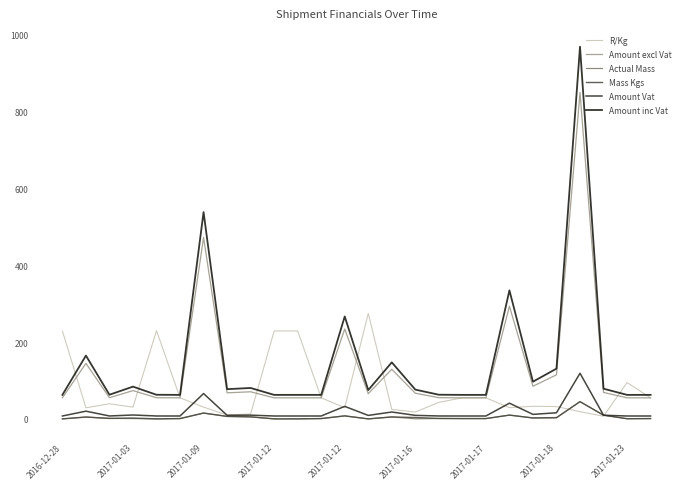

Reading left to right, list all the values displayed in this chart.

R/Kg: 228.8	29.0	39.5	30.7	229.8	54.9	30.8	10.3	13.0	228.8	228.8	54.9	29.2	274.4	24.8	17.9	43.2	54.9	54.9	29.3	33.0	32.2	18.9	7.1	94.7	54.9
Amount excl Vat: 54.9	144.5	55.3	73.7	55.1	54.9	471.9	68.0	70.7	54.9	54.9	54.9	233.8	65.9	129.1	66.9	55.3	54.9	54.9	293.3	85.0	114.8	849.1	69.0	54.9	54.9
Actual Mass: 0.1	5.0	1.4	1.0	0.1	1.0	15.3	6.6	5.4	0.1	0.2	1.0	8.0	0.1	5.2	0.4	1.1	1.0	1.0	10.0	2.6	2.8	45.0	9.8	0.6	1.0
Mass Kgs: 0.2	5.0	1.4	2.4	0.2	1.0	15.3	6.6	5.4	0.2	0.2	1.0	8.0	0.2	5.2	3.7	1.3	1.0	1.0	10.0	2.6	3.6	45.0	9.8	0.6	1.0
Amount Vat: 7.7	20.2	7.7	10.3	7.7	7.7	66.1	9.5	9.9	7.7	7.7	7.7	32.7	9.2	18.1	9.4	7.7	7.7	7.7	41.1	11.9	16.1	118.9	9.7	7.7	7.7
Amount inc Vat: 62.6	164.8	63.0	84.0	62.9	62.6	537.9	77.5	80.5	62.6	62.6	62.6	266.5	75.1	147.2	76.3	63.0	62.6	62.6	334.4	96.9	130.8	967.9	78.7	62.6	62.6